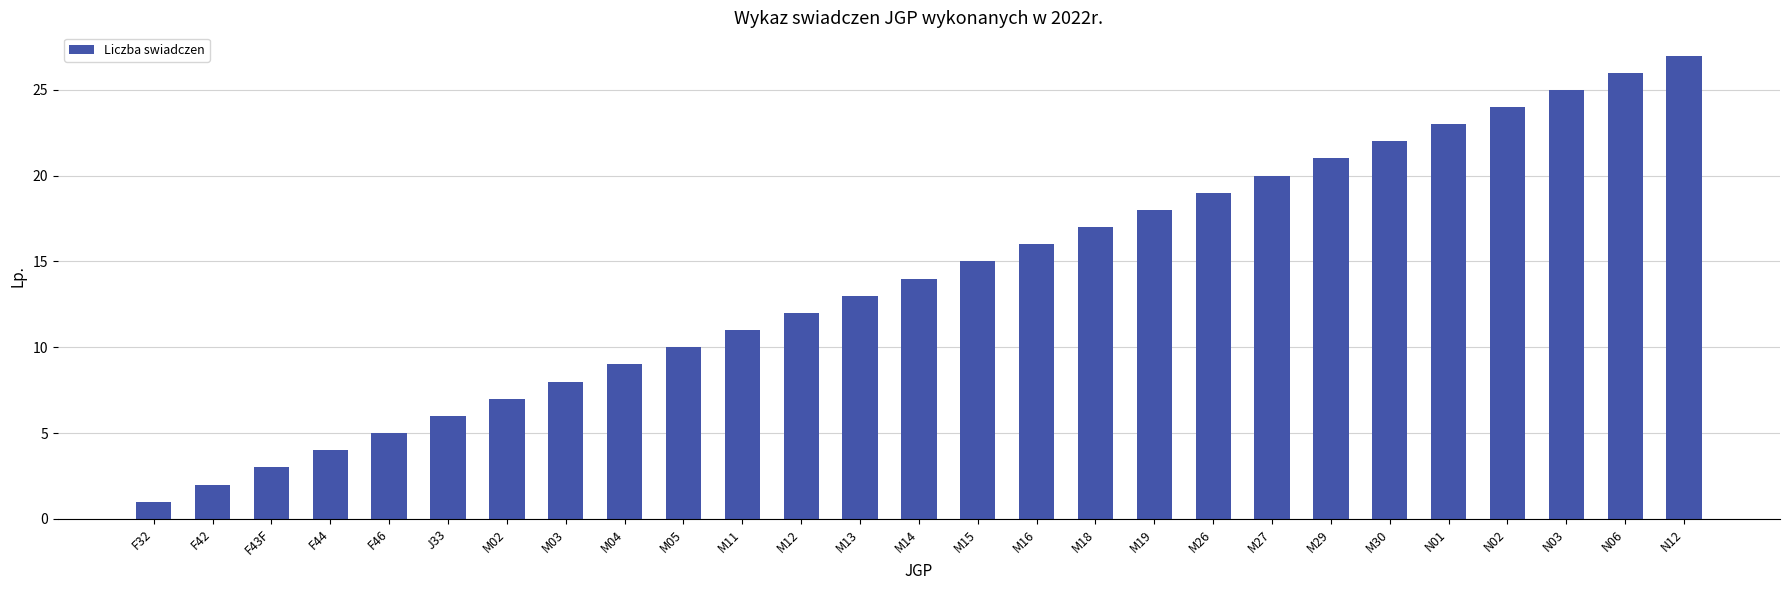

Does the chart contain stacked bars?

No